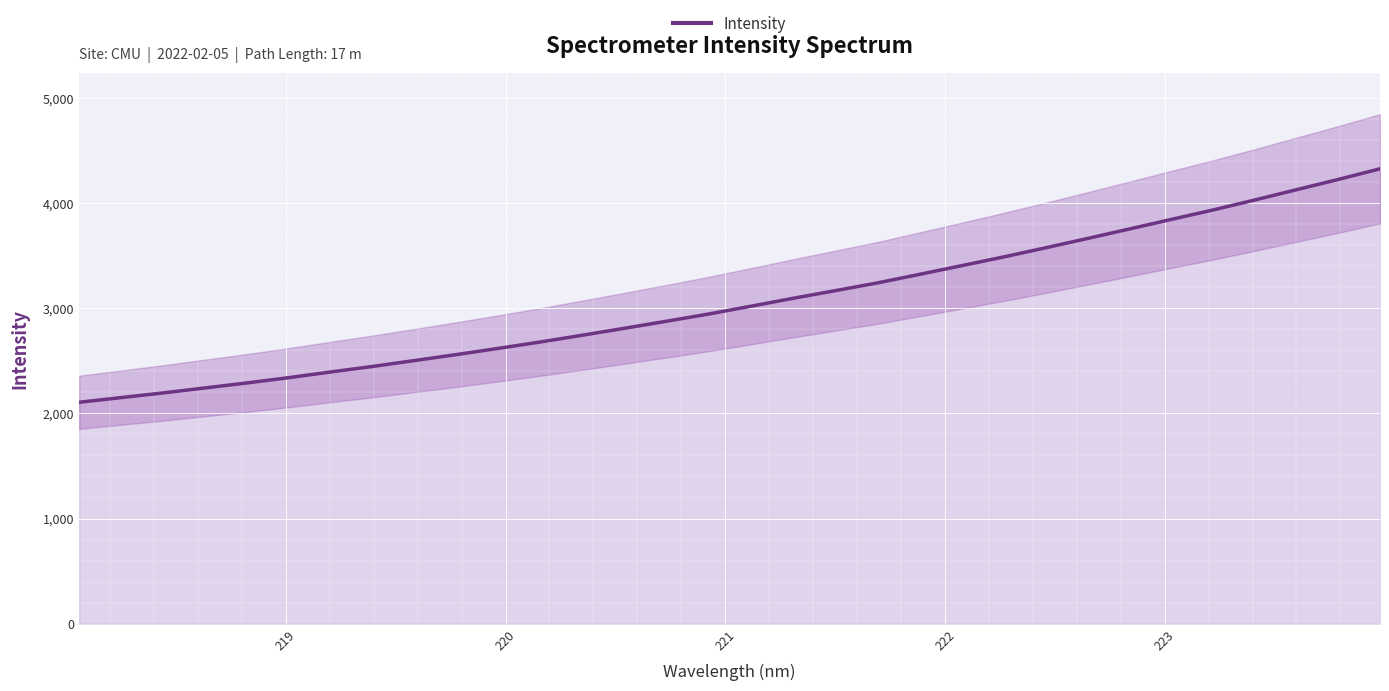

What is the value of the 5th point from the left?

2289.8